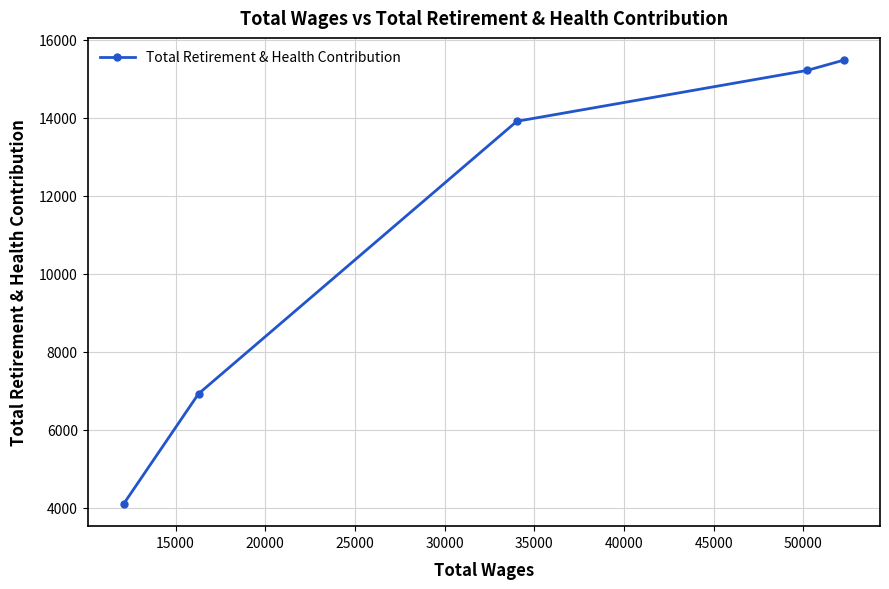

What is the value of the 2nd point from the left?

6926